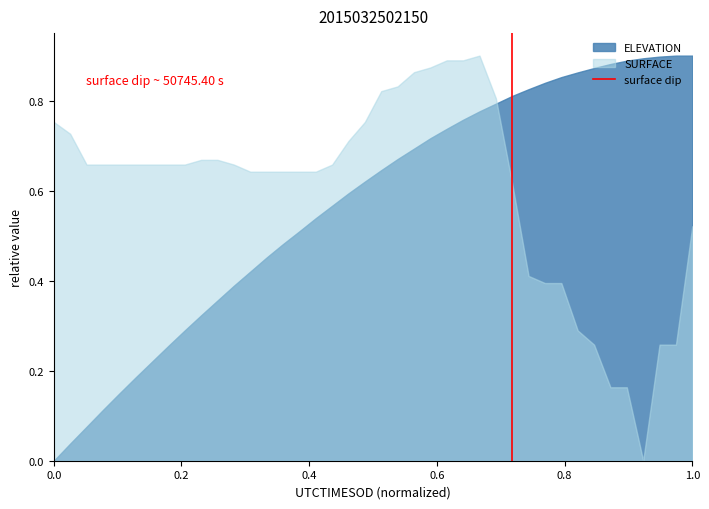

How many intersections are there between ELEVATION and SURFACE?

1